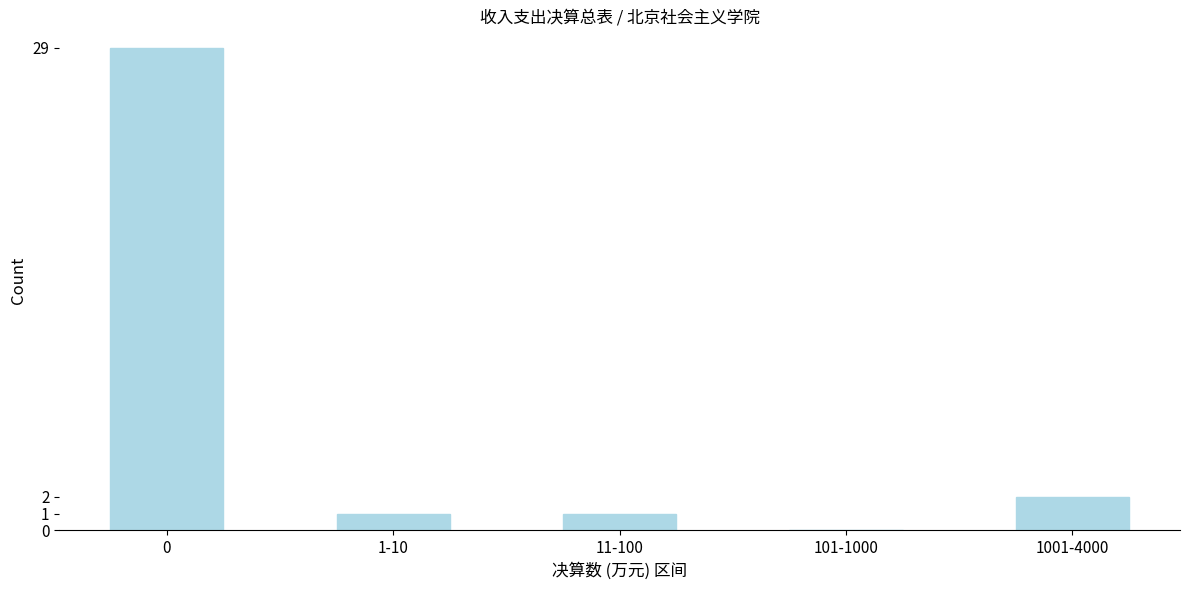

Reading right to left, extract all data points from this chart.

1001-4000=2	101-1000=0	11-100=1	1-10=1	0=29